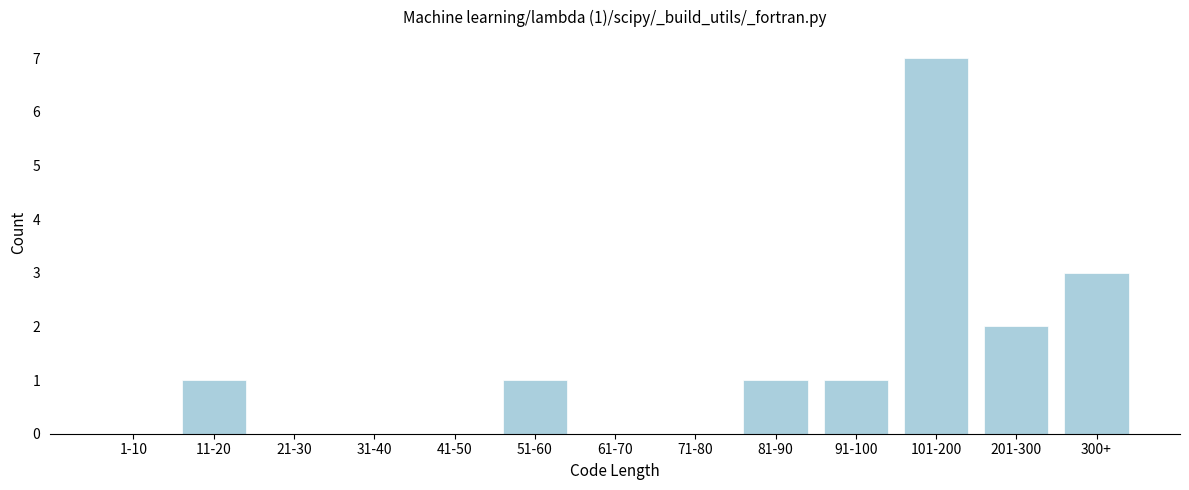

Reading right to left, extract all data points from this chart.

300+=3	201-300=2	101-200=7	91-100=1	81-90=1	71-80=0	61-70=0	51-60=1	41-50=0	31-40=0	21-30=0	11-20=1	1-10=0